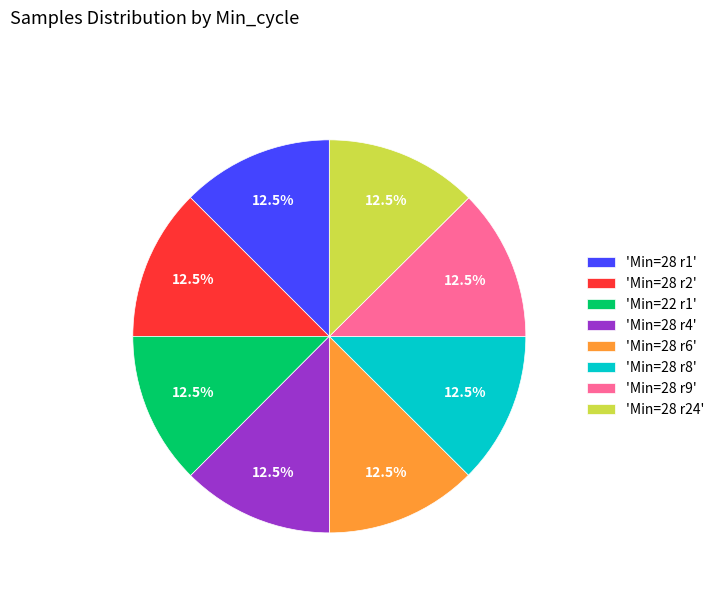

Is there a majority slice in this chart?

No